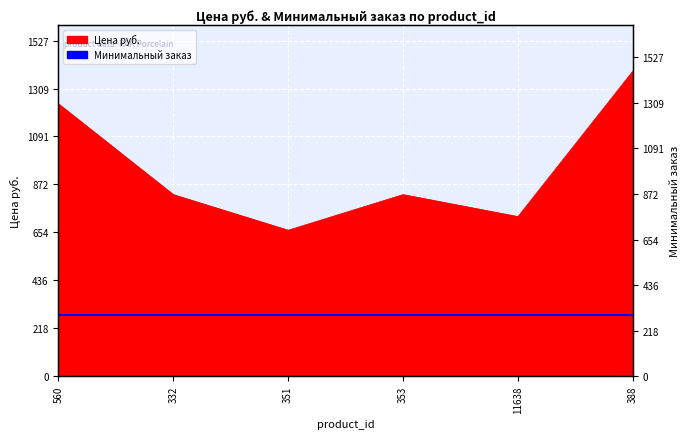

What is the label of the 6th point from the right?

560